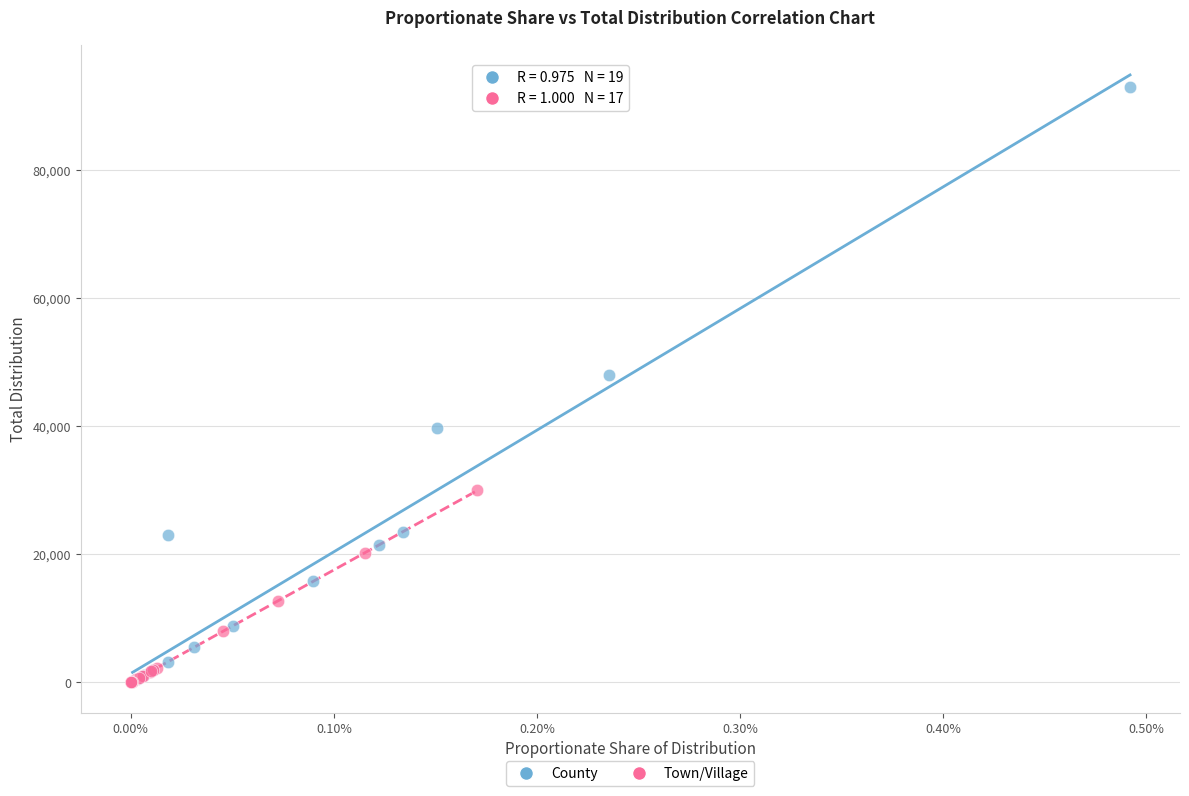

What are all the series names shown in the legend?

County, Town/Village